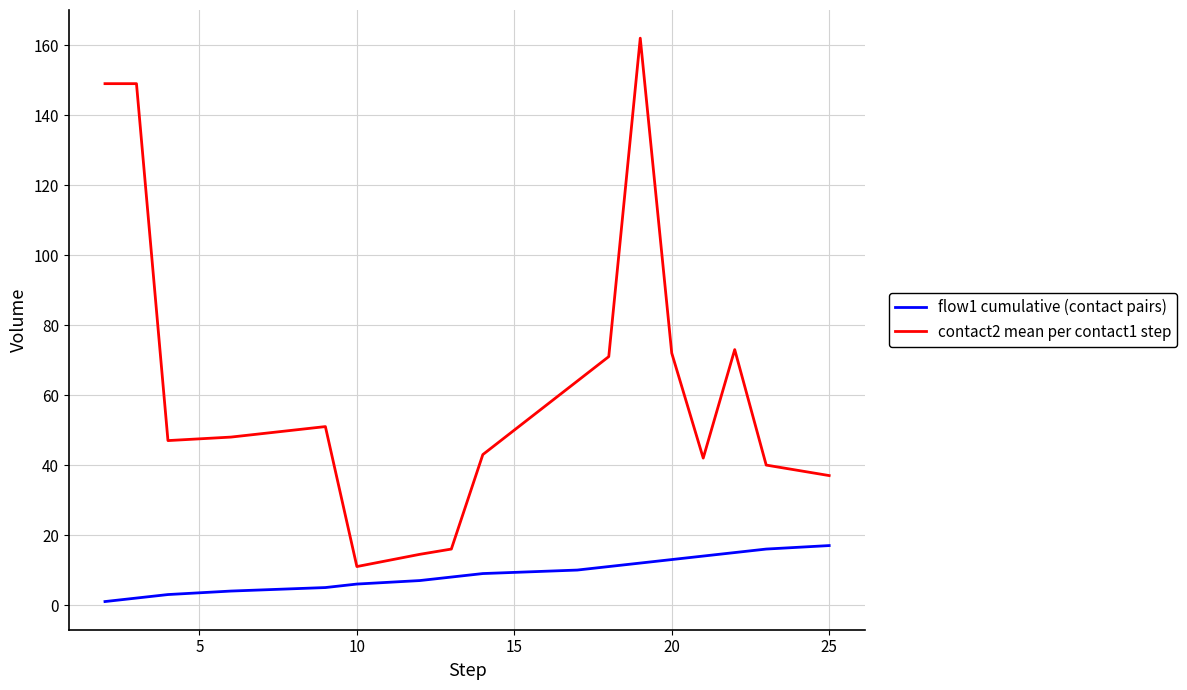

What is the difference between the maximum and minimum values in the flow1 cumulative (contact pairs) series?

16.0